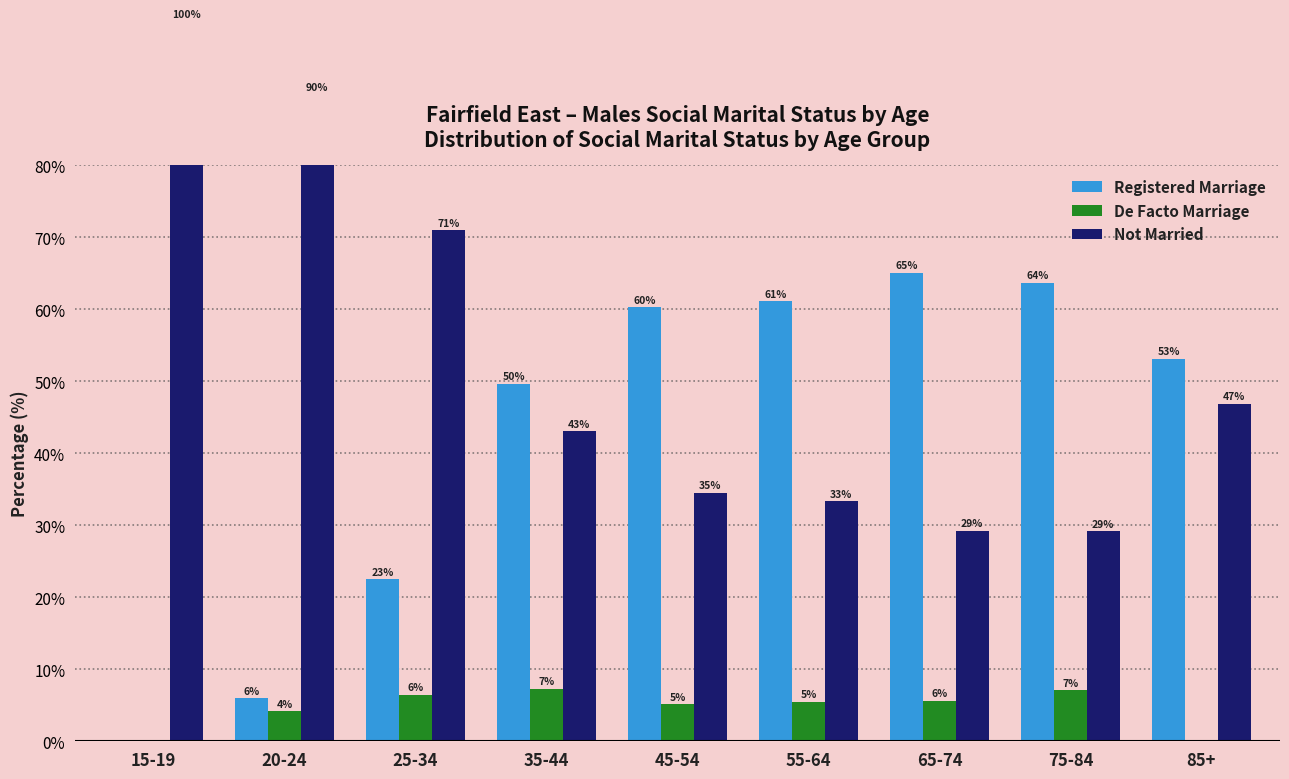

What is the maximum value shown in the chart?

100.0